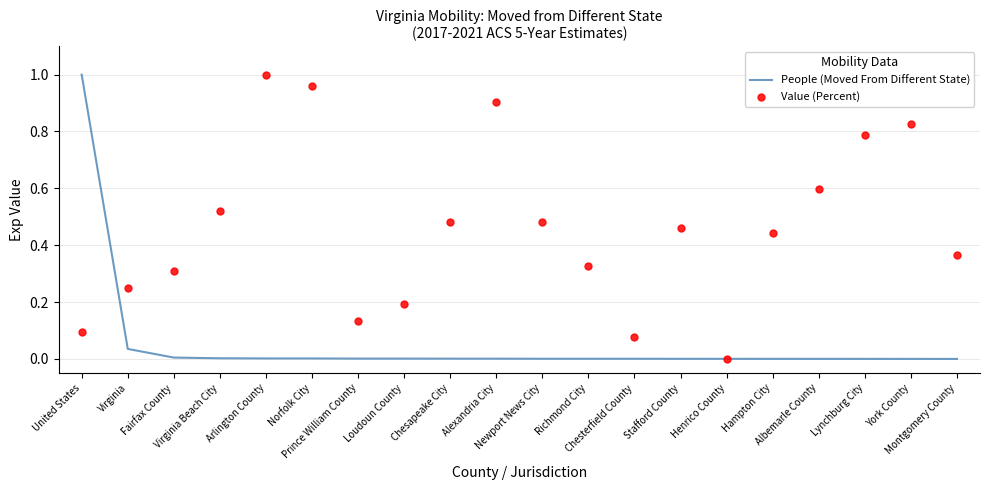

What is the total value across all series at Chesapeake City?

0.5